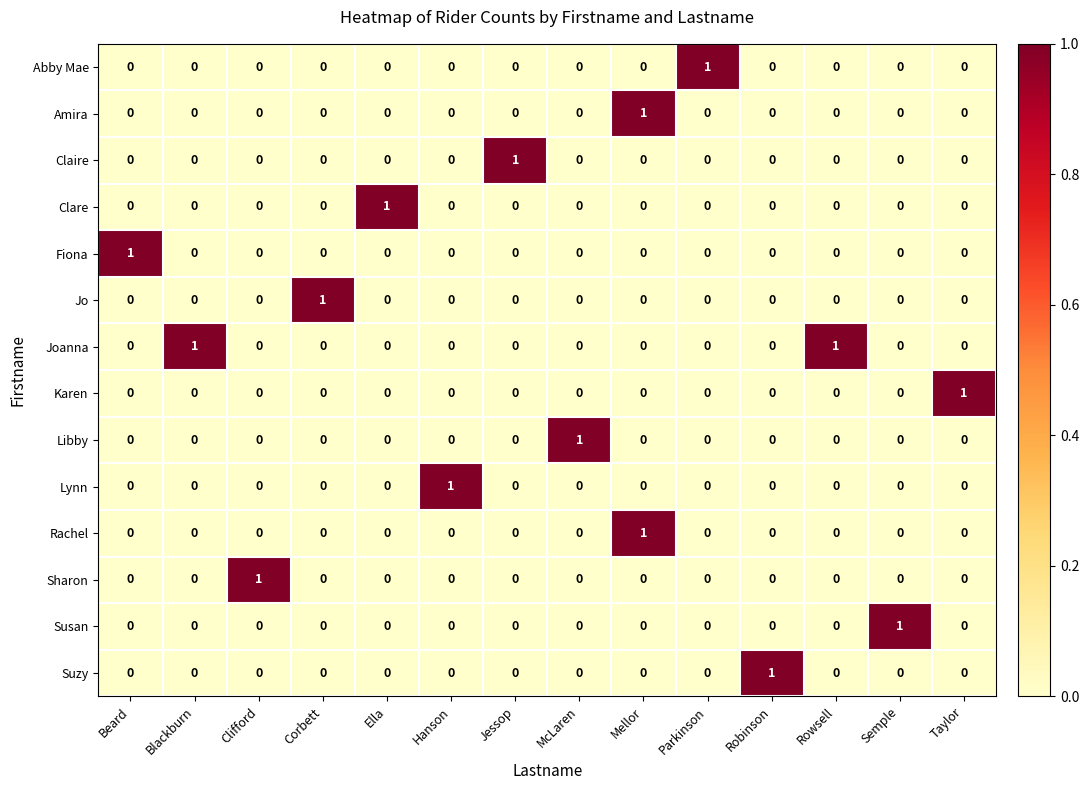

The Claire series shows 0 at Taylor. True or false?

True